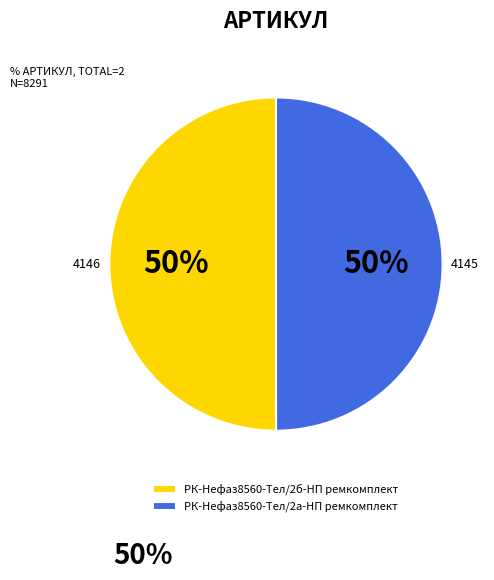

What percentage is the РК-Нефаз8560-Тел/2б-НП ремкомплект slice, to the nearest percent?

50%